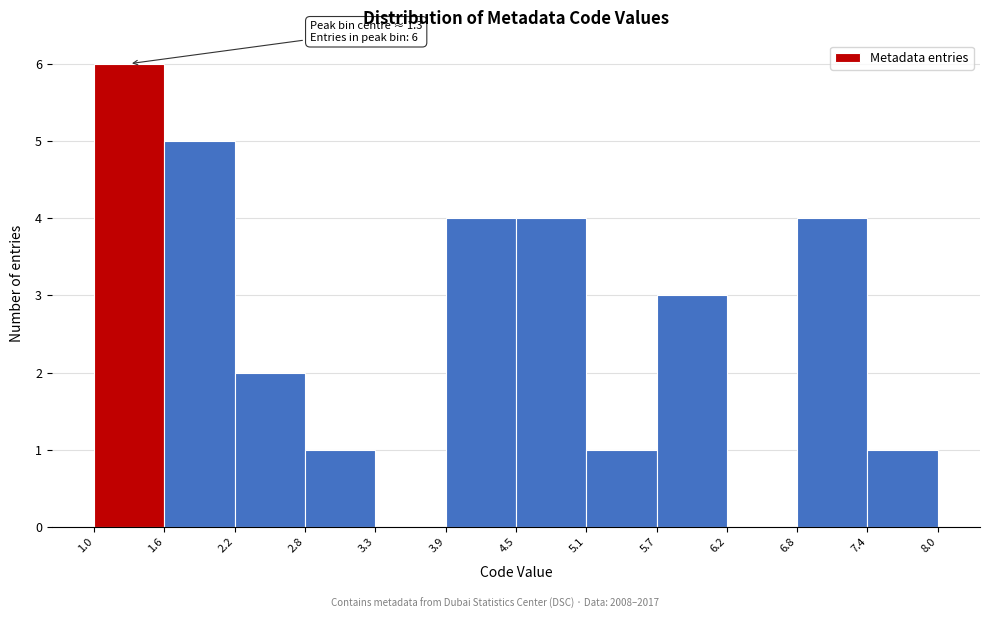

Which range on the x-axis has the tallest bar?

1.0 to 1.6